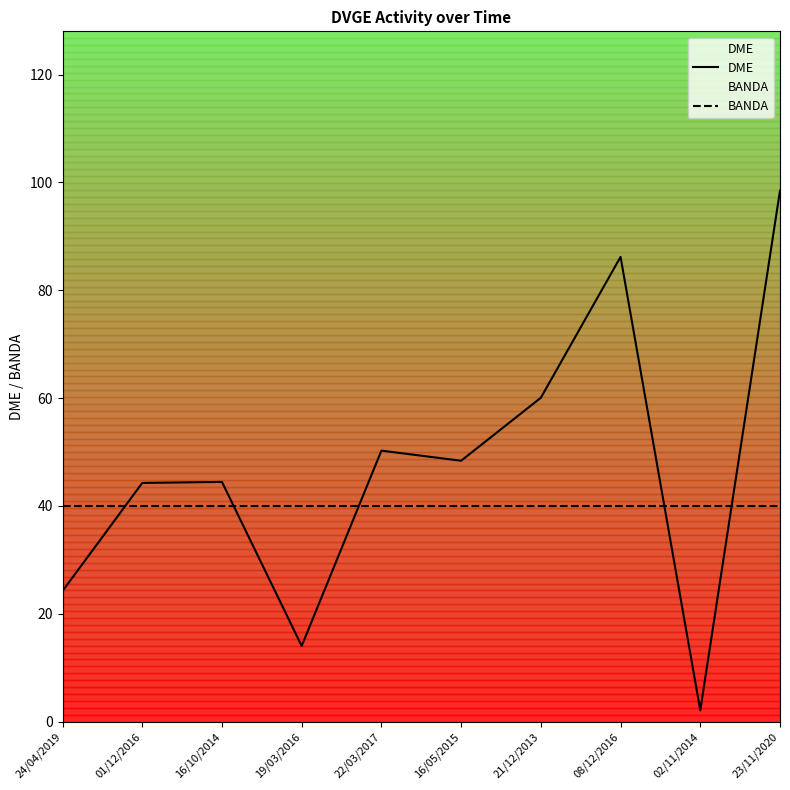

At 23/11/2020, list the series in order from smallest to largest.

BANDA, DME